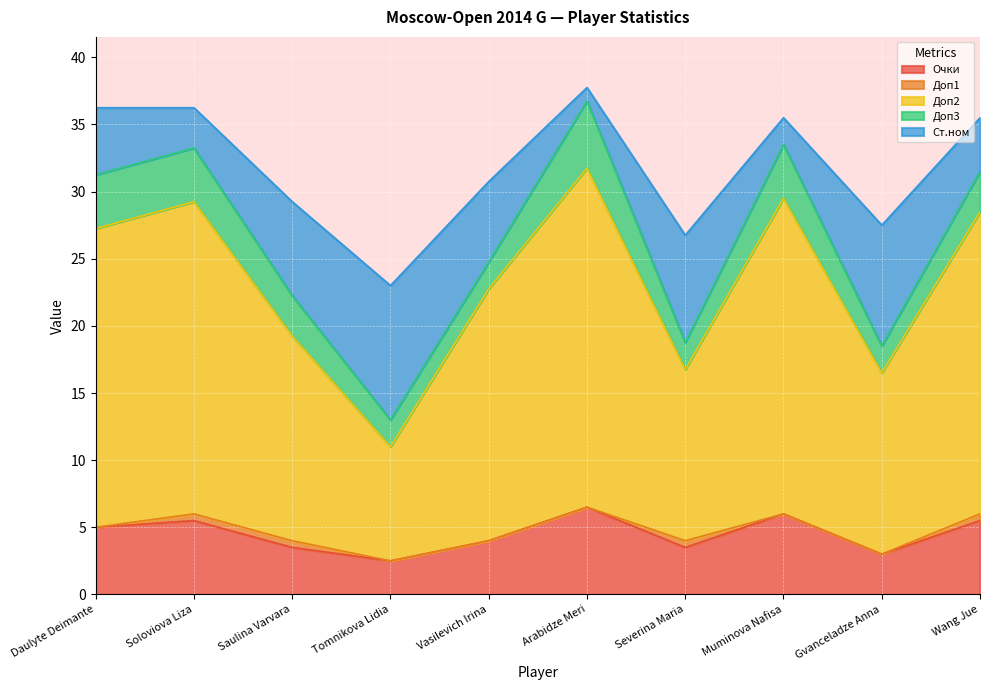

True or false: Доп2 and Доп1 intersect in this chart.

False